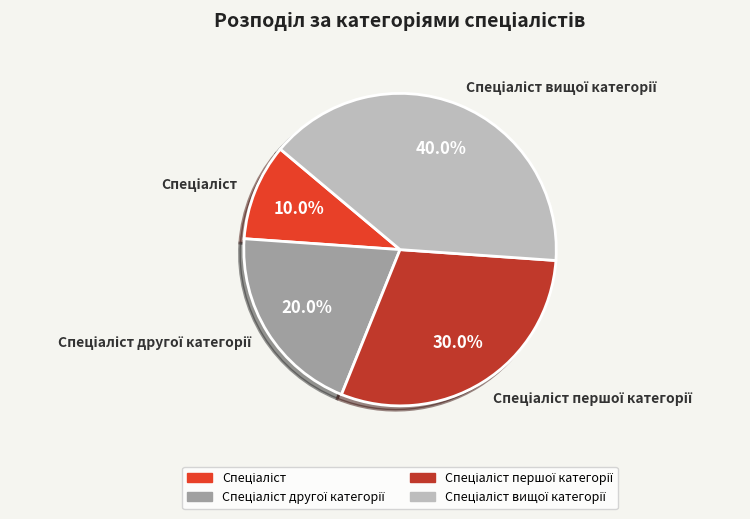

Is there any slice that represents more than half of the pie?

No